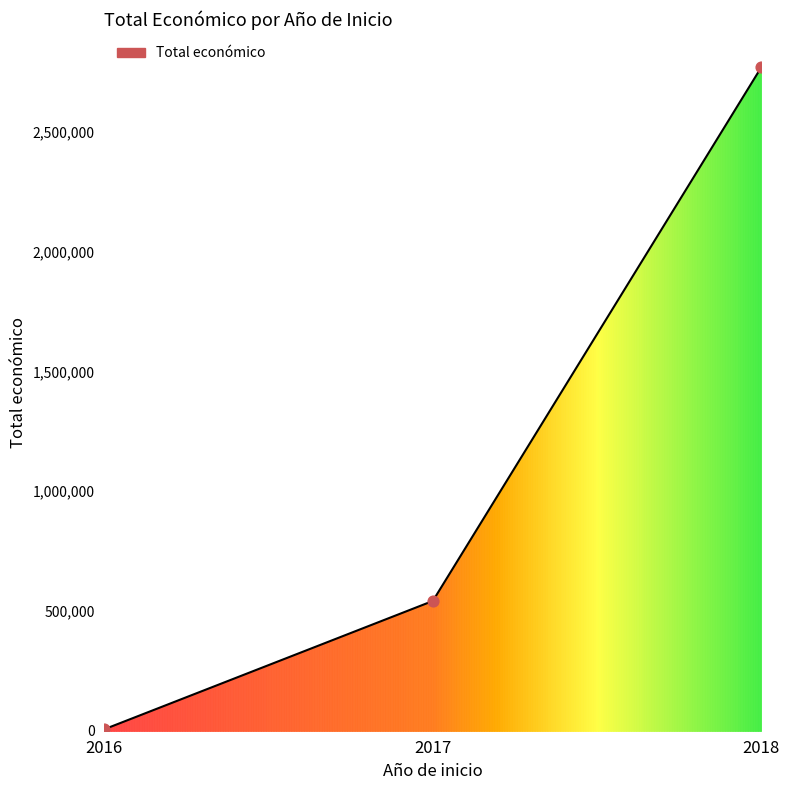

Between 2018 and 2016, which is larger?

2018